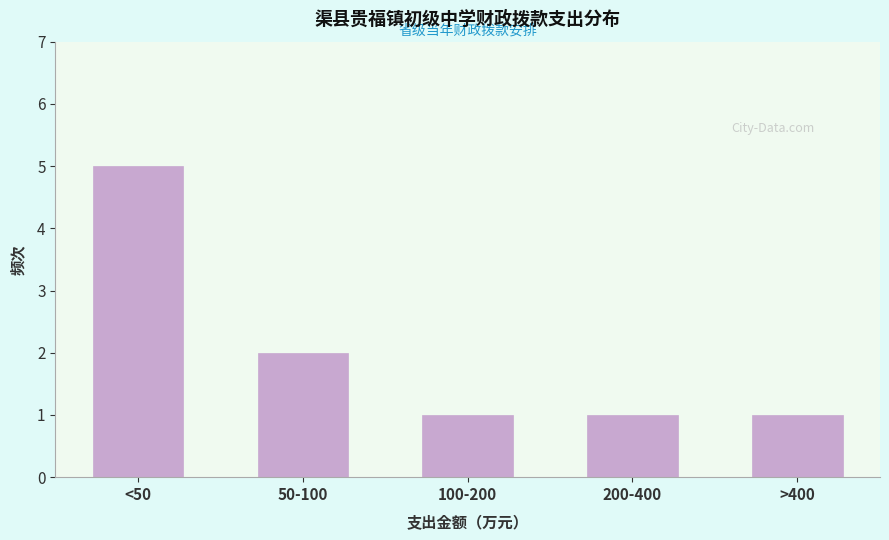

Reading left to right, what are all the values shown in this chart?

5	2	1	1	1